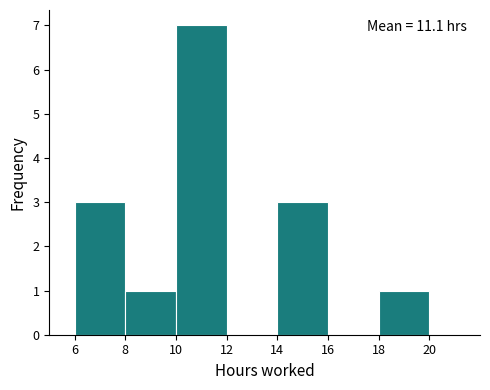

Which range on the x-axis has the tallest bar?

10 to 12